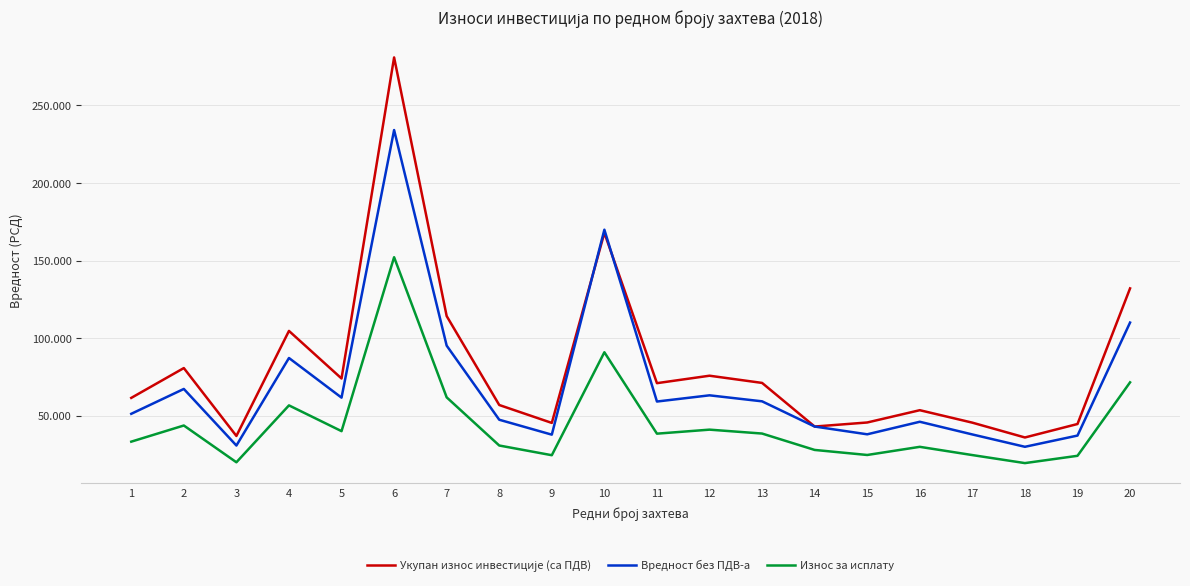

The Укупан износ инвестиције (са ПДВ) series shows 24387 at 8. True or false?

False